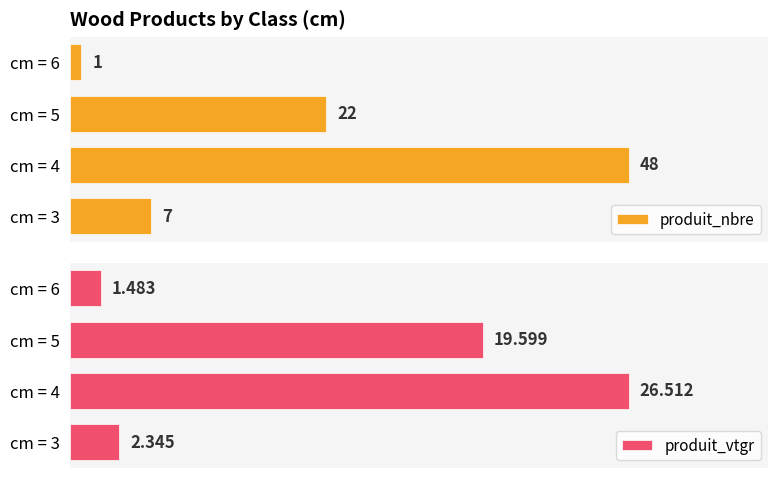

What are all the series names shown in the legend?

produit_nbre, produit_vtgr